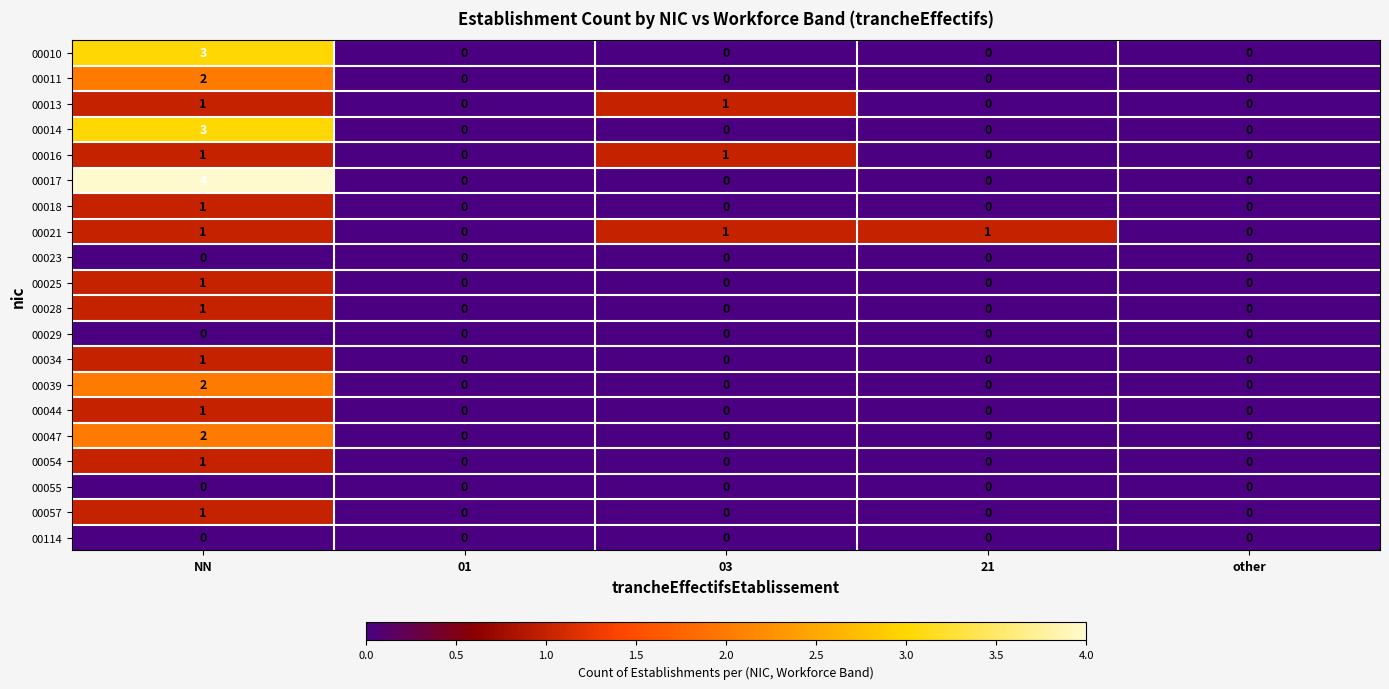

Count the 00014 values in the range 0 to 1.

4